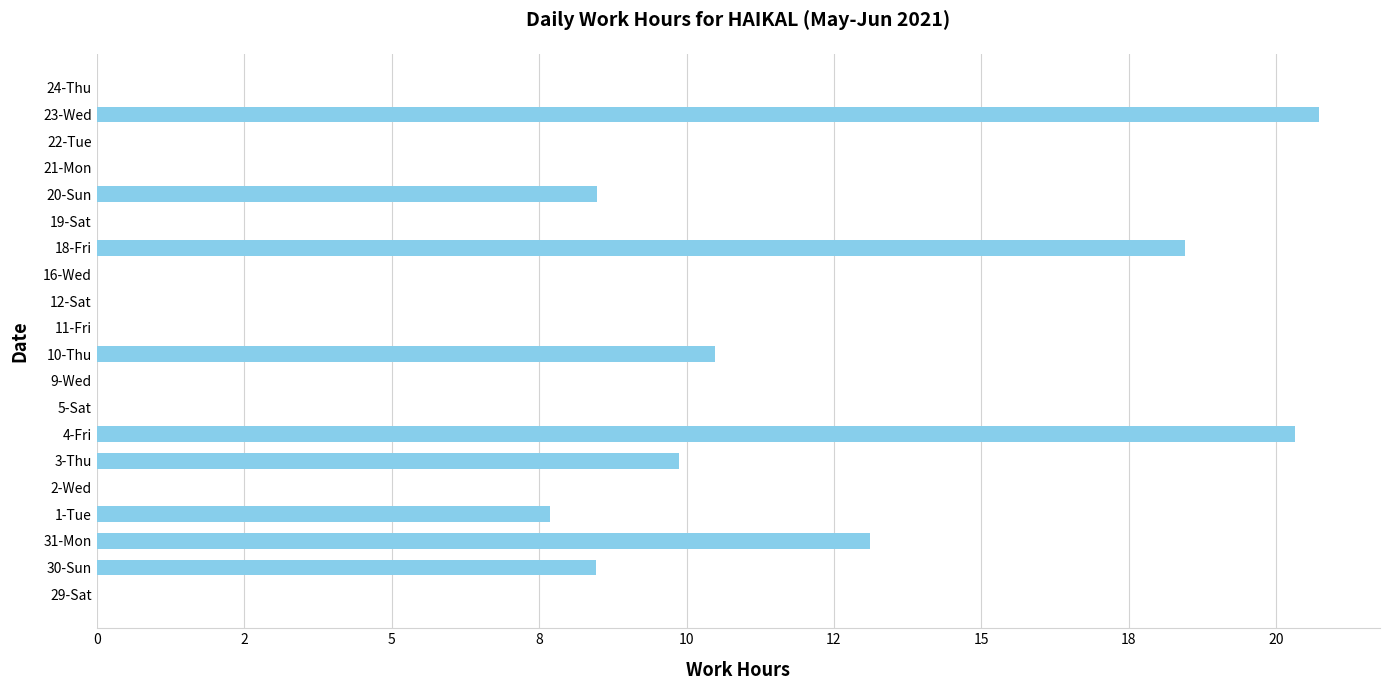

What is the difference between the maximum and minimum values?

20.7